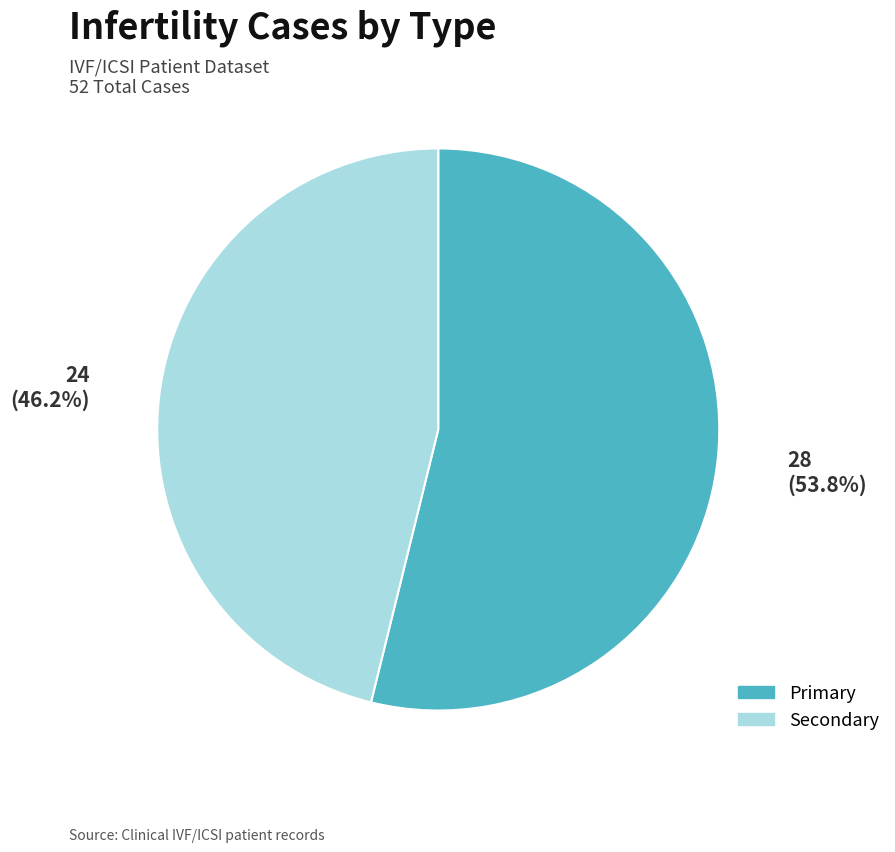

Combined, what portion of the pie is Primary and Secondary?

100.0%